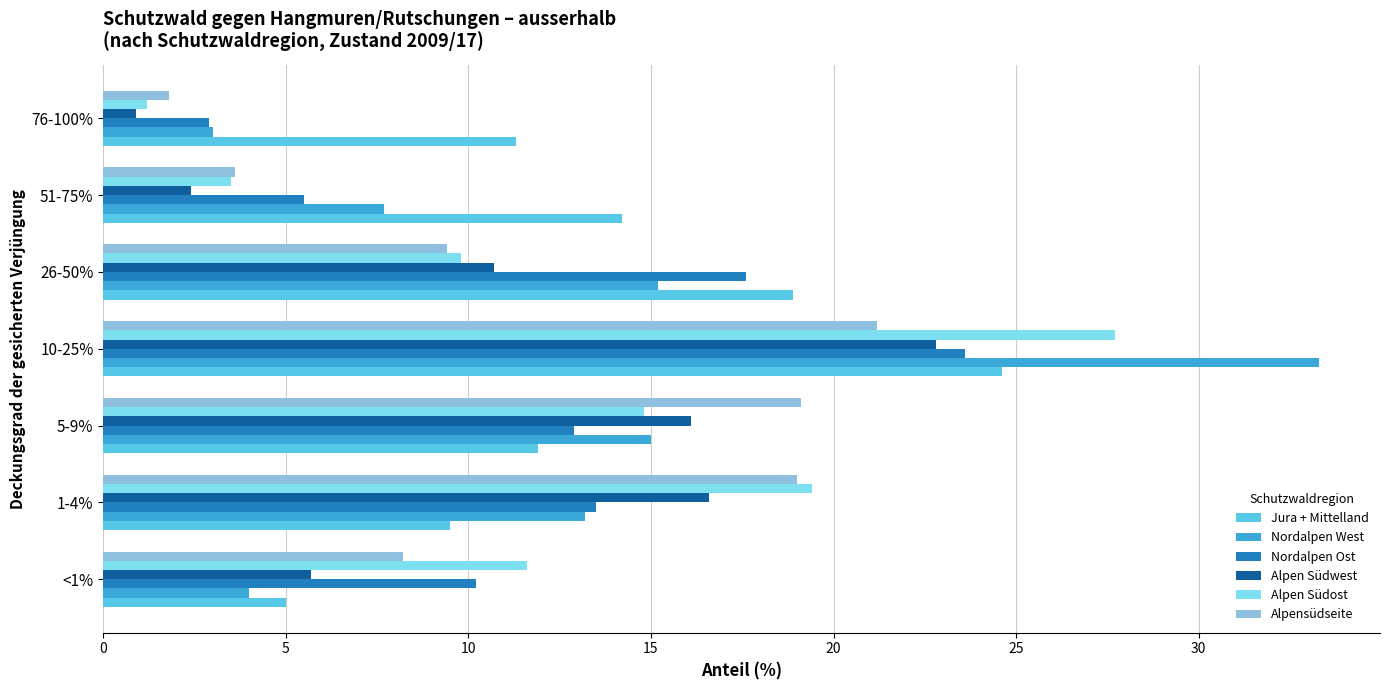

Is the value of Nordalpen West at 10-25% greater than the value of Alpensüdseite at 10-25%?

Yes